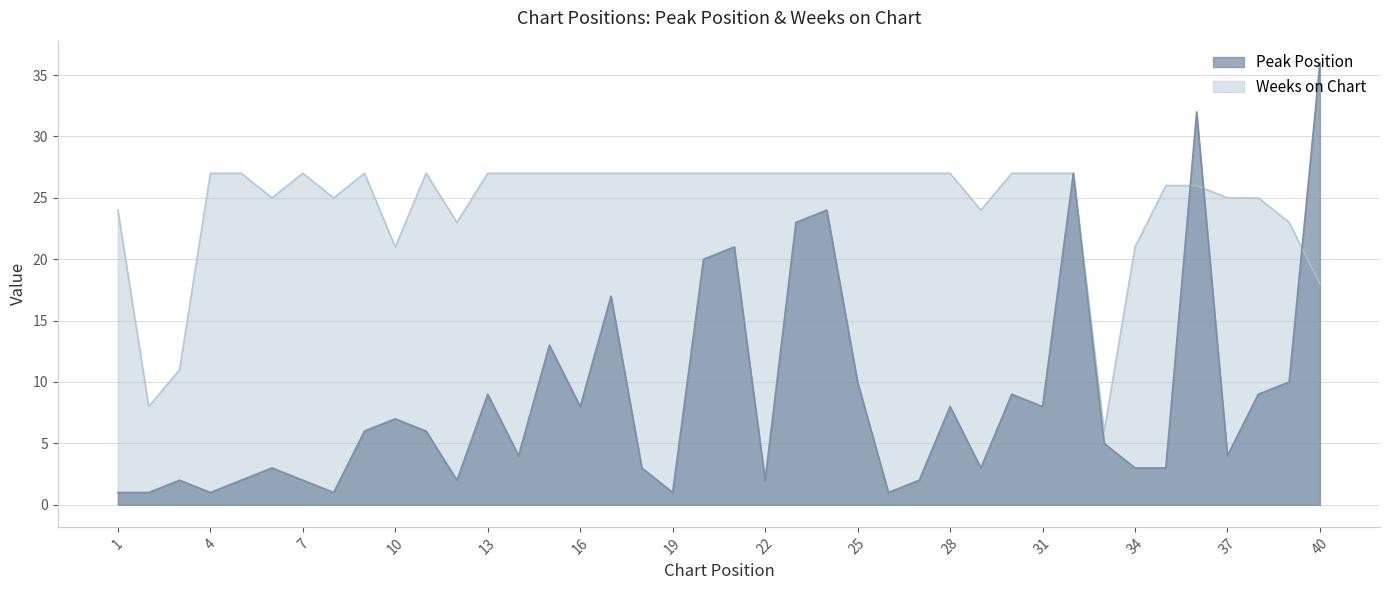

At which label is Weeks on Chart closest to 16?

40